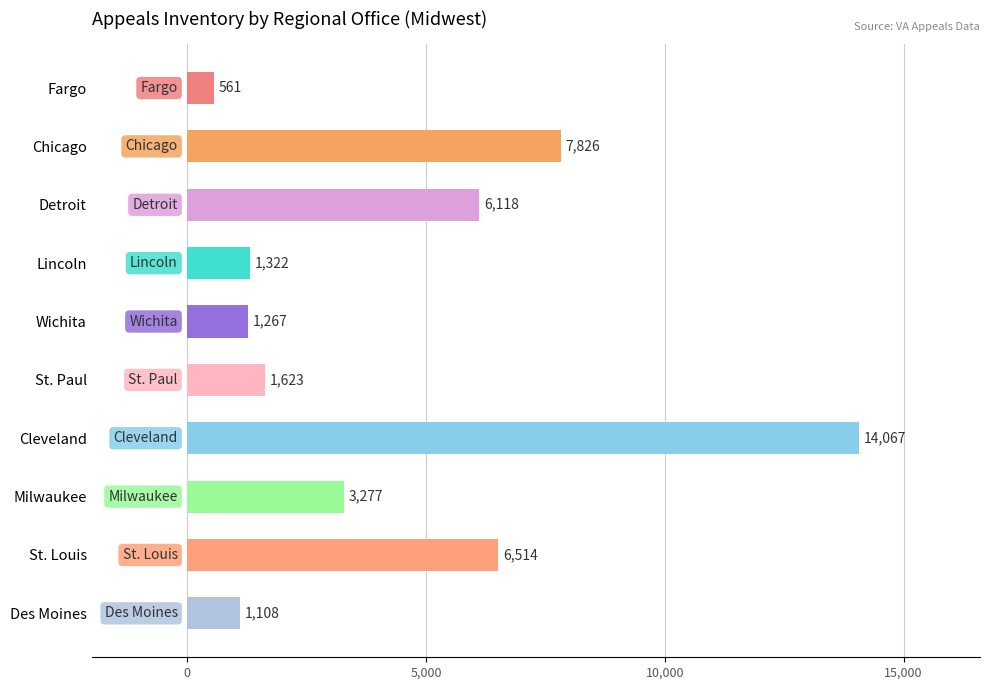

The value at Fargo is 561. True or false?

True